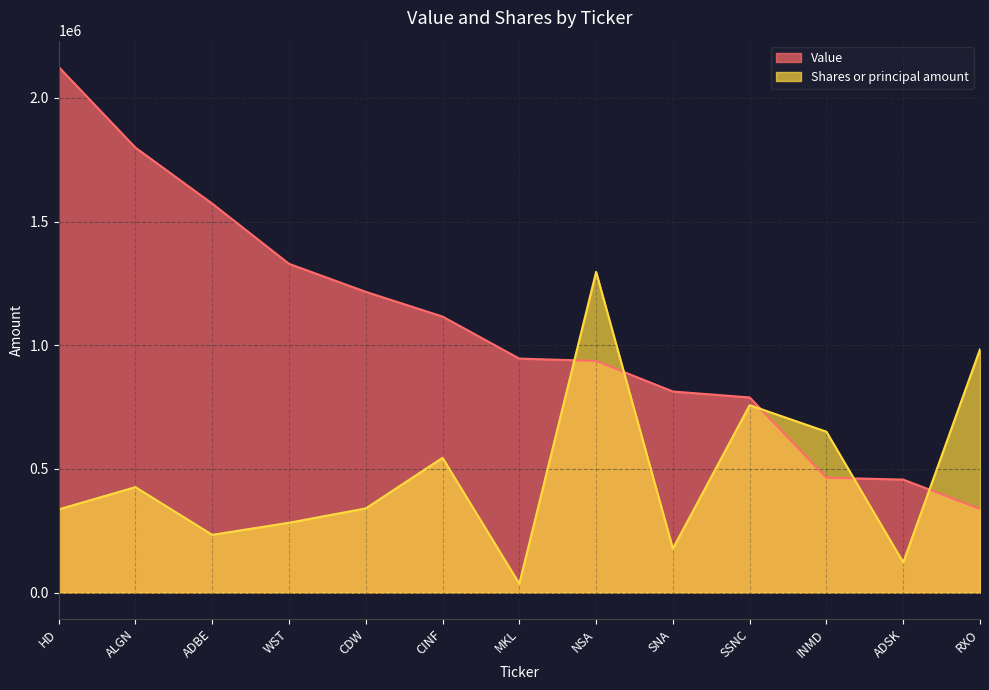

Between which two adjacent categories do Shares or principal amount and Value first intersect?

MKL and NSA